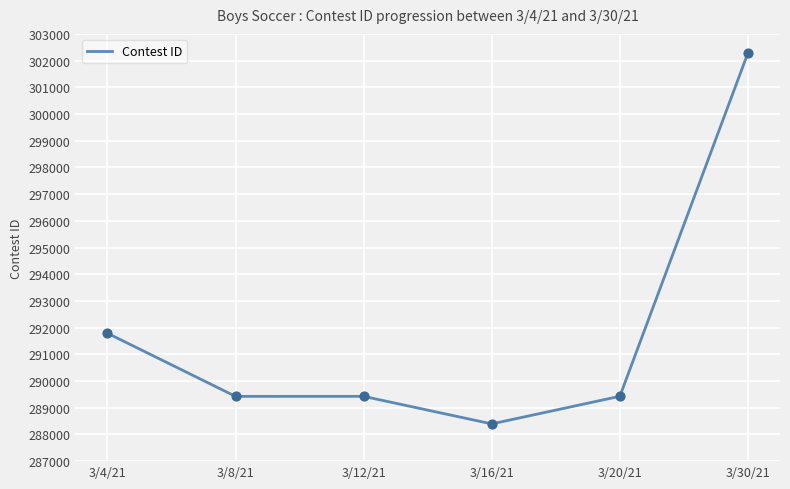

Which has a higher value, 3/12/21 or 3/16/21?

3/12/21